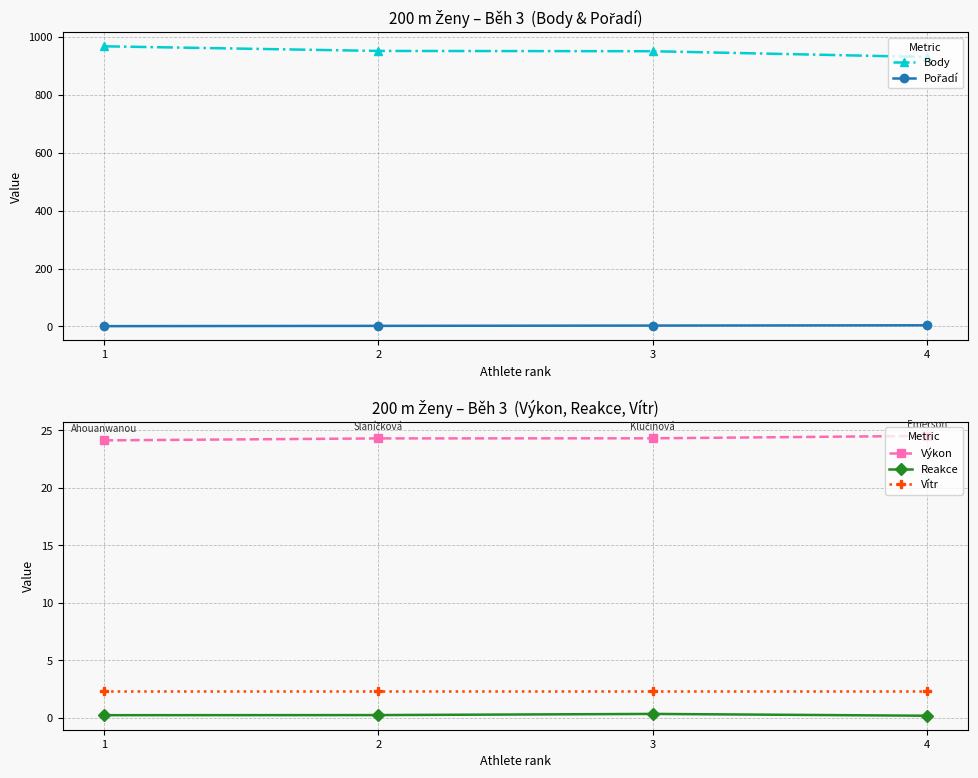

True or false: Výkon has a value of 15.3 at 3.

False